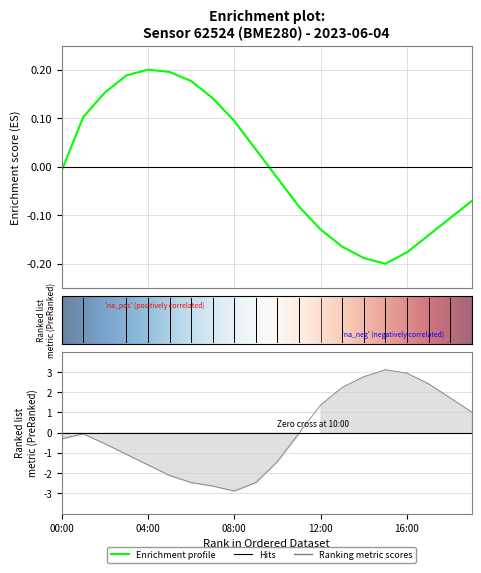

What is the approximate value of pressure at 04:00?

0.2